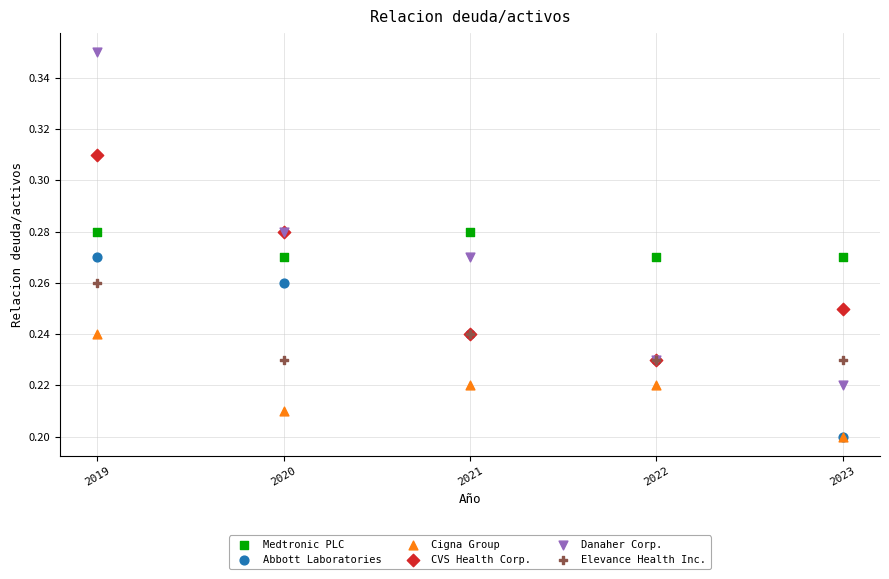

What are all the series names shown in the legend?

Medtronic PLC, Abbott Laboratories, Cigna Group, CVS Health Corp., Danaher Corp., Elevance Health Inc.